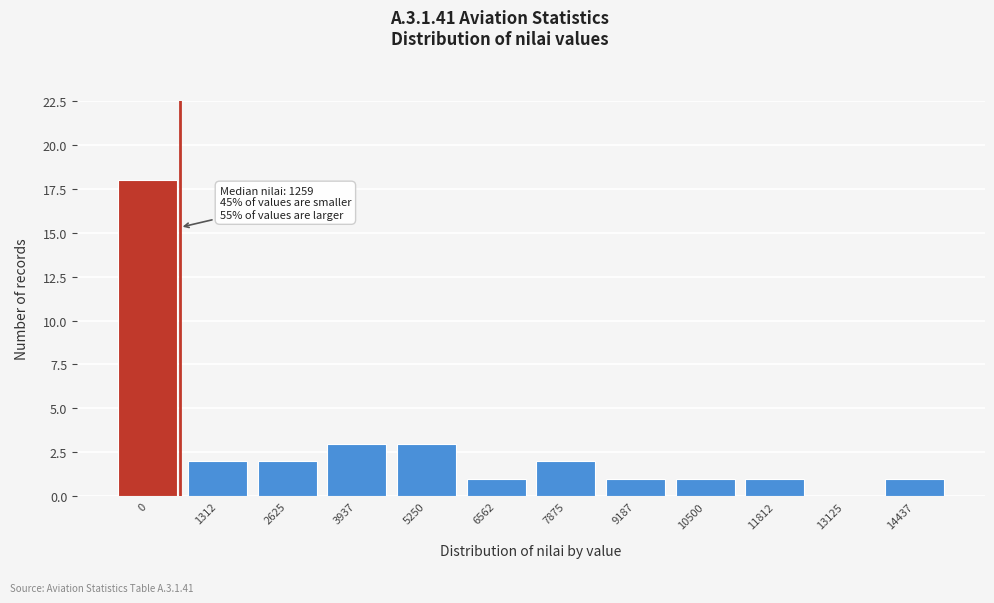

Reading left to right, what are all the values shown in this chart?

0=18	1312=2	2625=2	3937=3	5250=3	6562=1	7875=2	9187=1	10500=1	11812=1	13125=0	14437=1